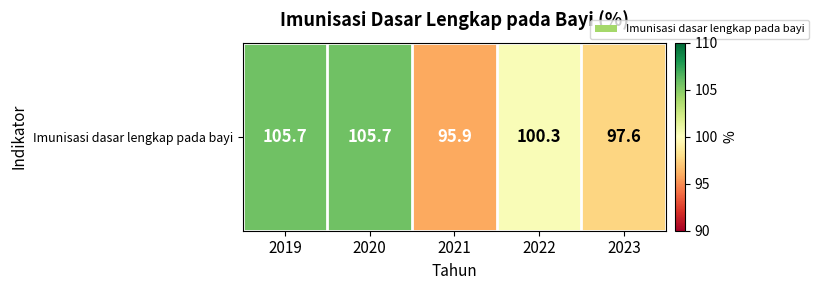

Where is the data nearest to the value 100?

2022